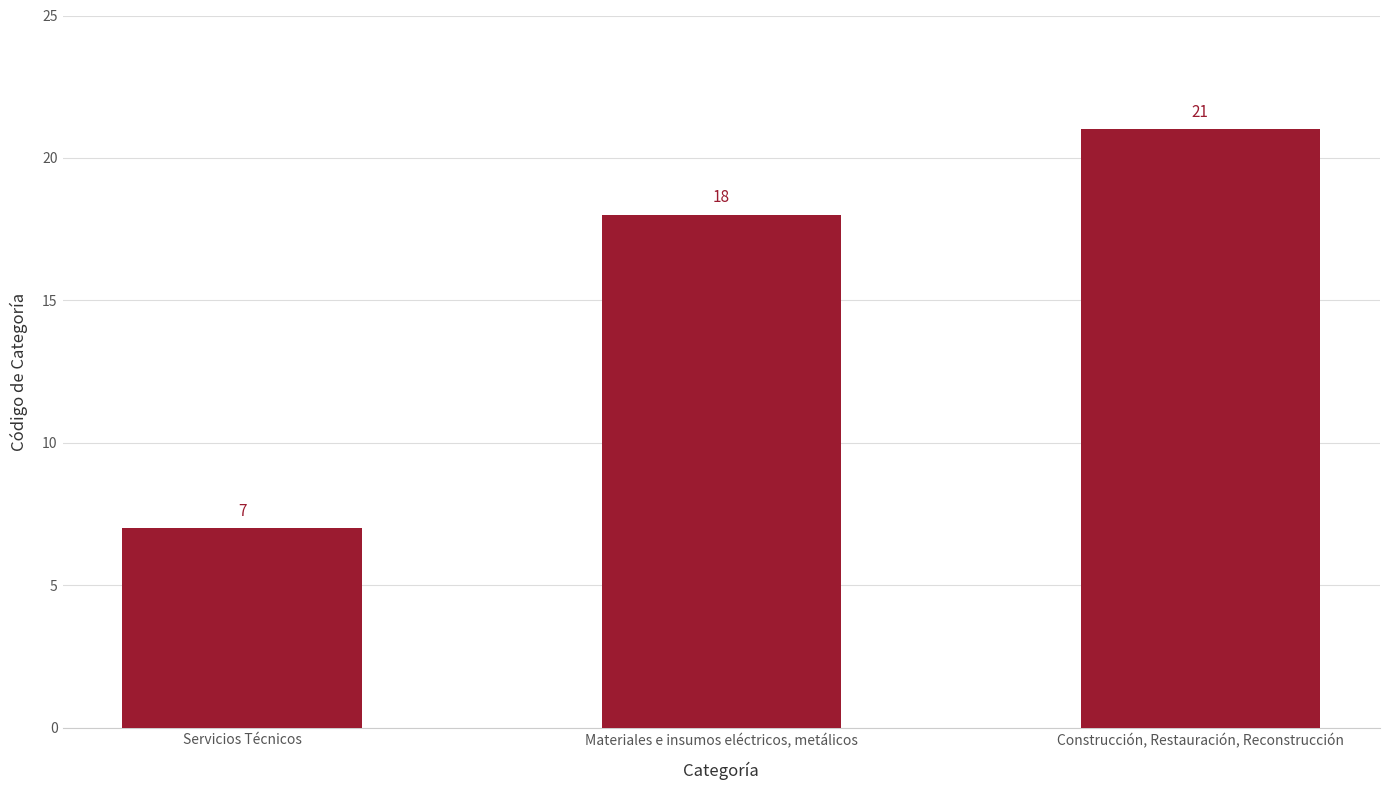

List the labels in order of value, smallest first.

Servicios Técnicos, Materiales e insumos eléctricos, metálicos, Construcción, Restauración, Reconstrucción